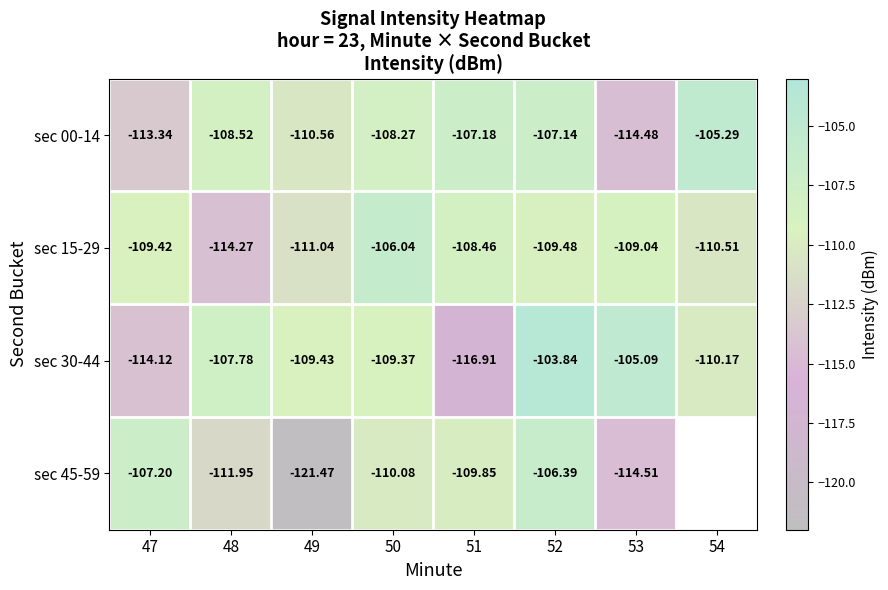

True or false: sec 45-59 has a value of -26.4 at 48.

False